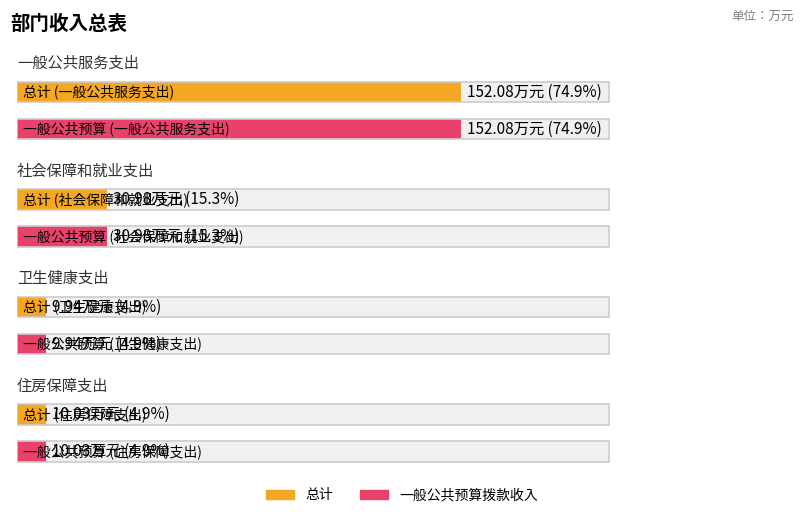

At 卫生健康支出, list the series in order from largest to smallest.

总计, 一般公共预算拨款收入